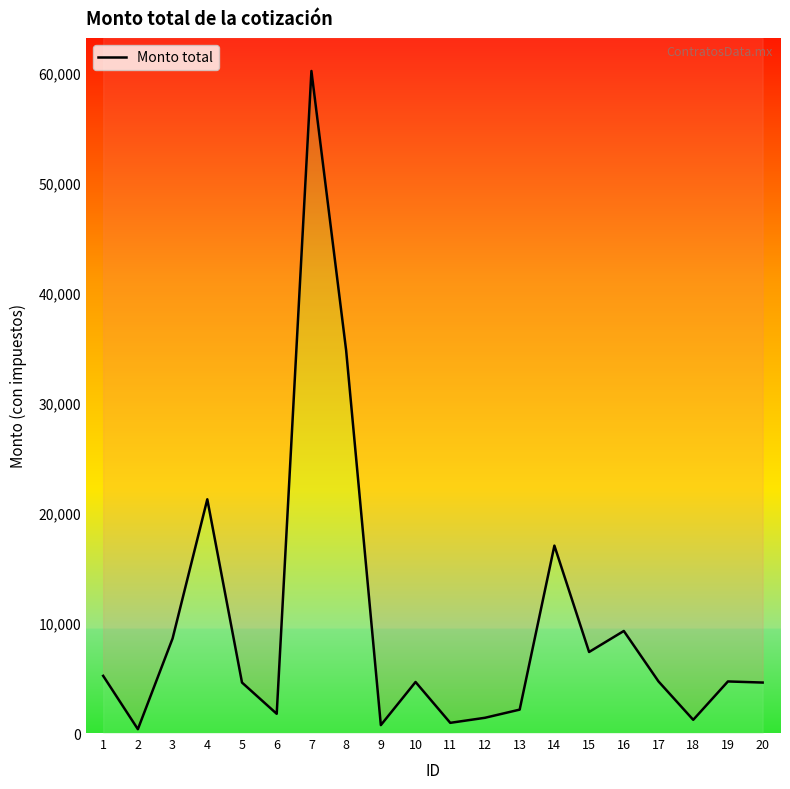

What is the maximum value shown in the chart?

60204.0